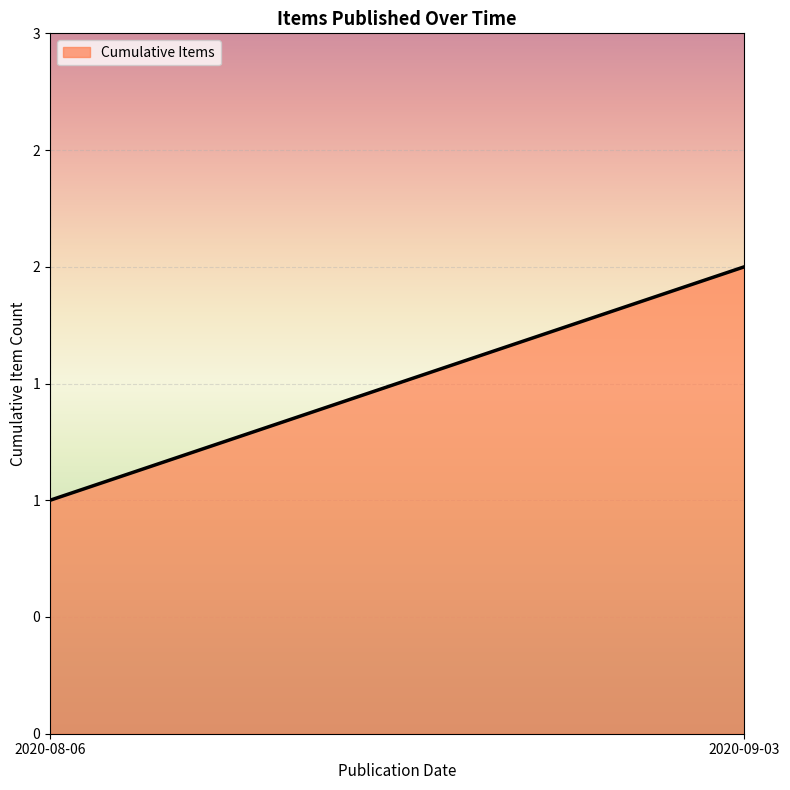

Does the chart have visible grid lines?

Yes